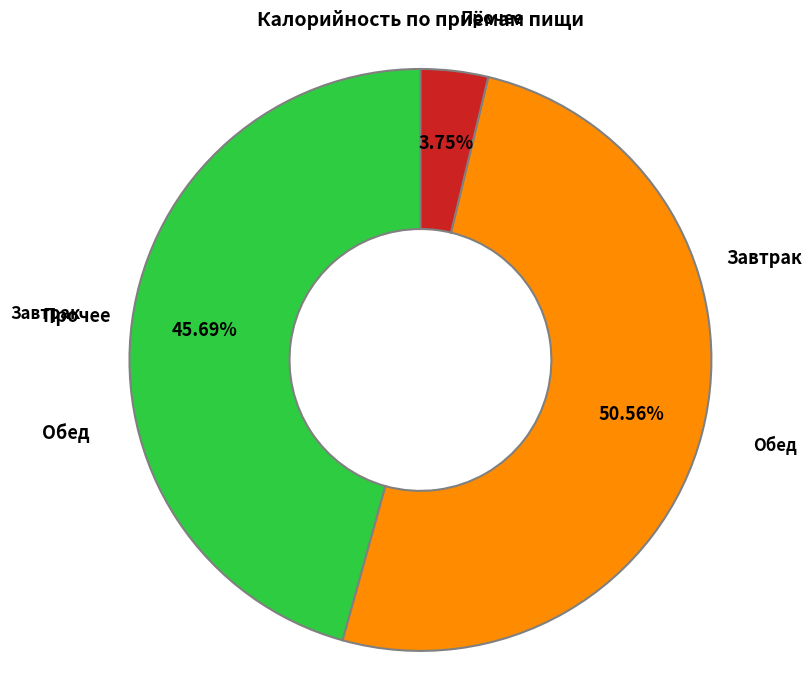

Is there a majority slice in this chart?

Yes